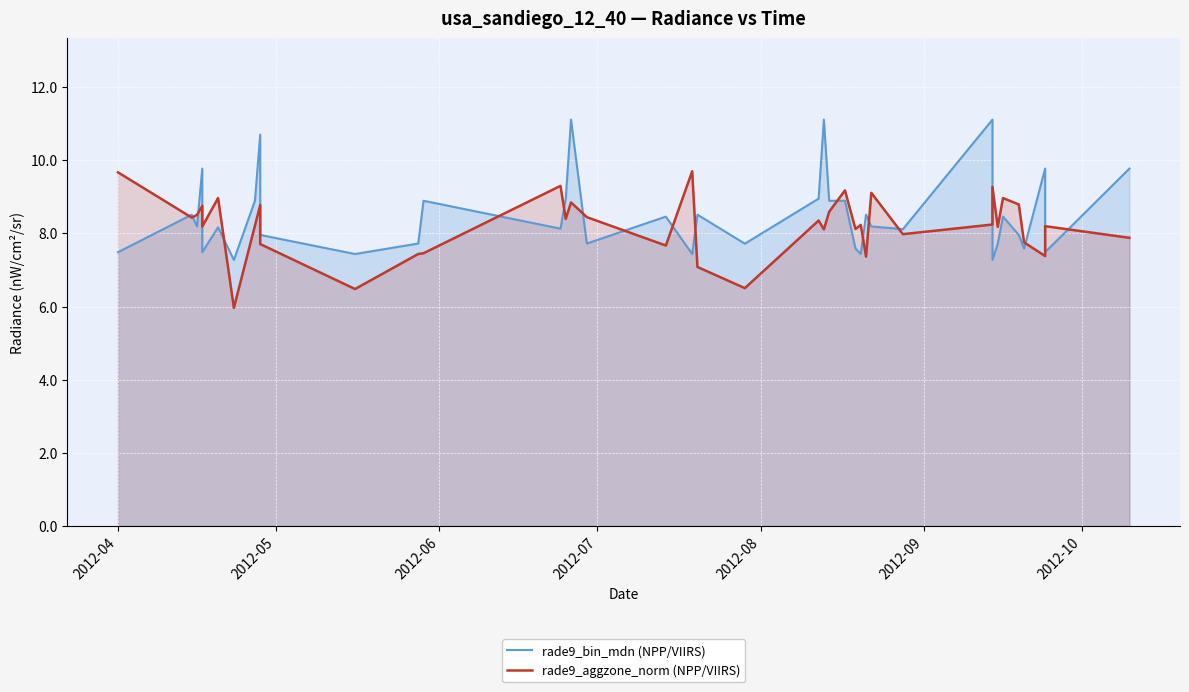

What are all the series names shown in the legend?

rade9_bin_mdn (NPP/VIIRS), rade9_aggzone_norm (NPP/VIIRS)